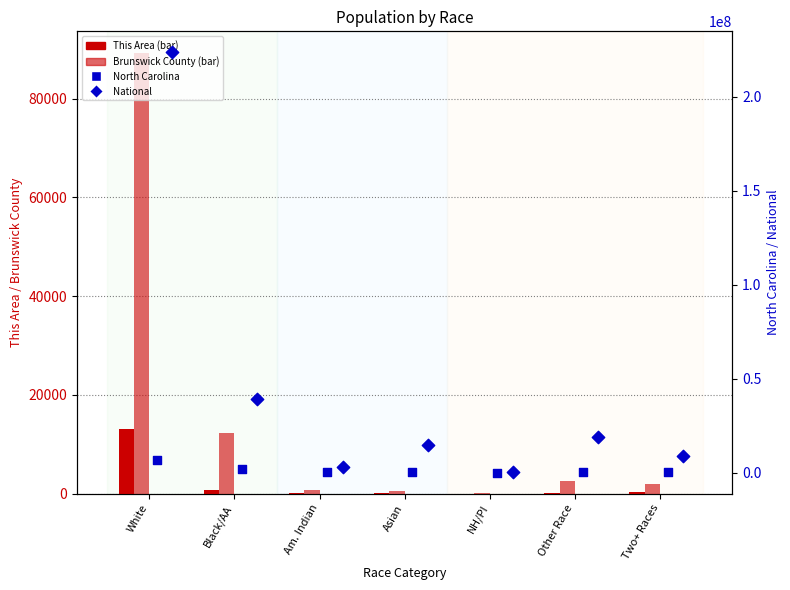

Is the value of This Area at Asian greater than the value of National at Other Race?

No